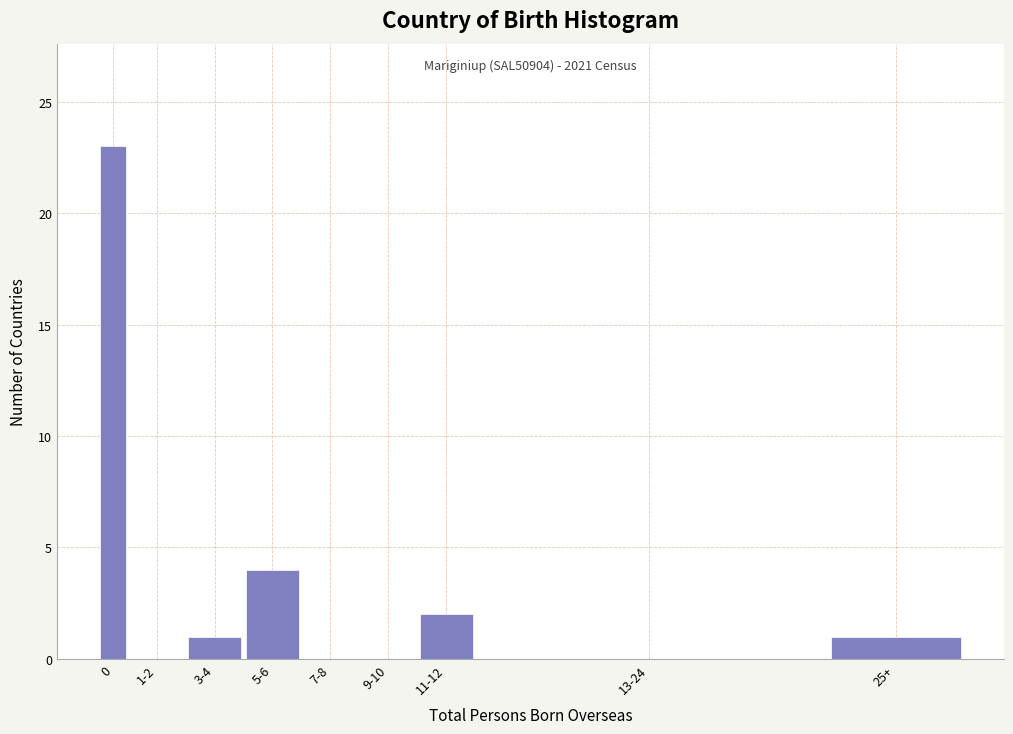

Reading left to right, extract all data points from this chart.

0=23	1-2=0	3-4=1	5-6=4	7-8=0	9-10=0	11-12=2	13-24=0	25+=1